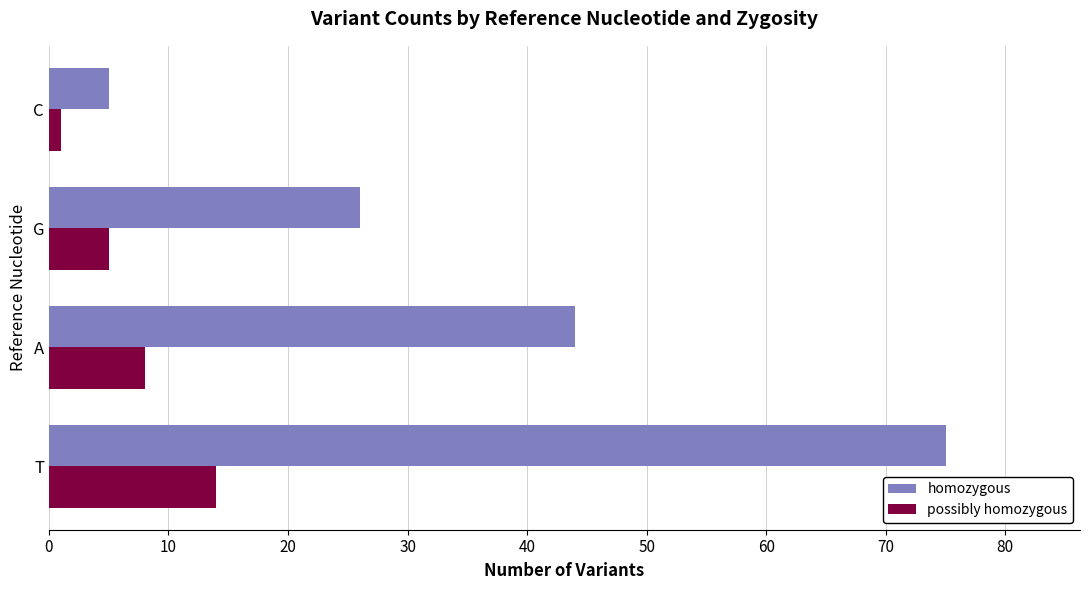

How many data points does each series have?

4